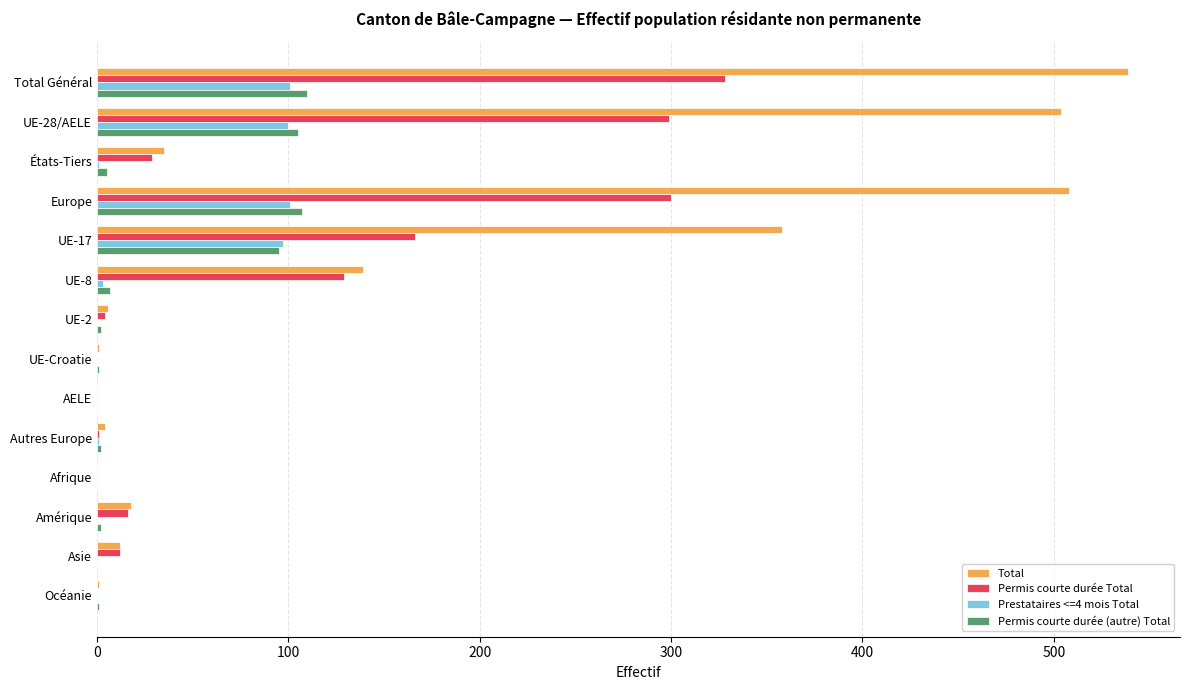

Which series has the largest total across all categories?

Total